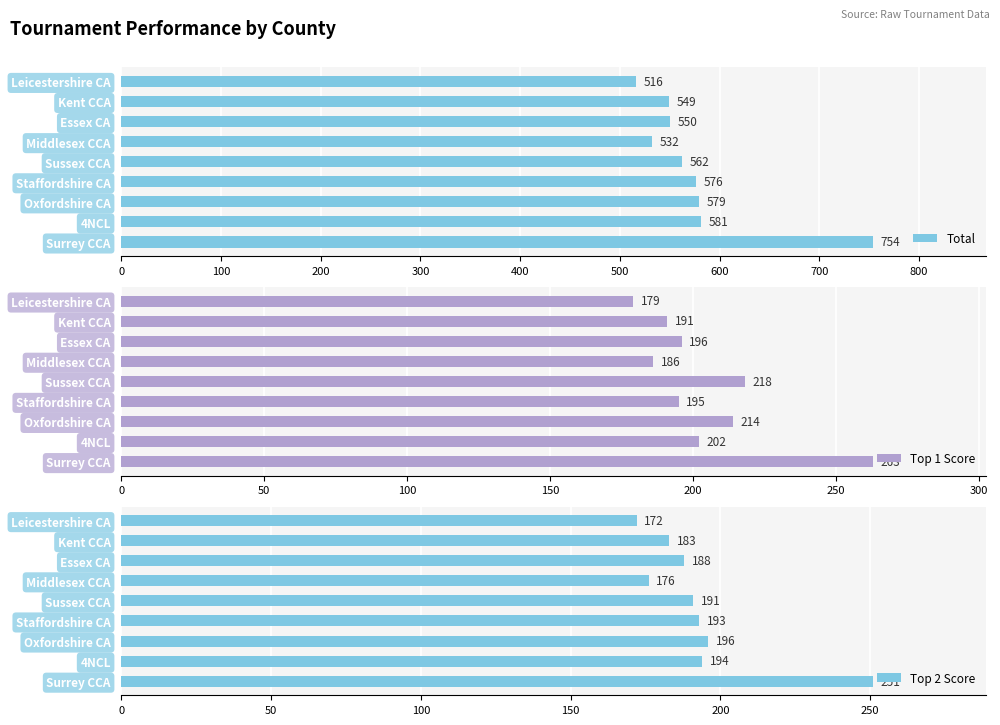

What is the value of the Top 1 Score bar at the 1st from the left?

263